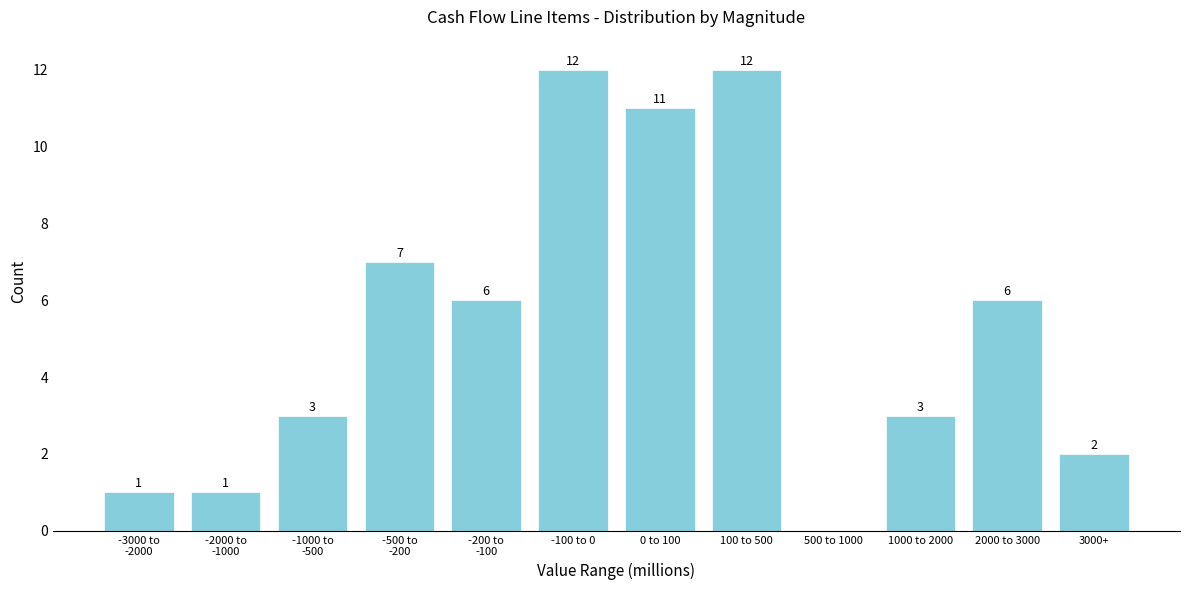

What is the change in value from 100 to 500 to 2000 to 3000?

-6